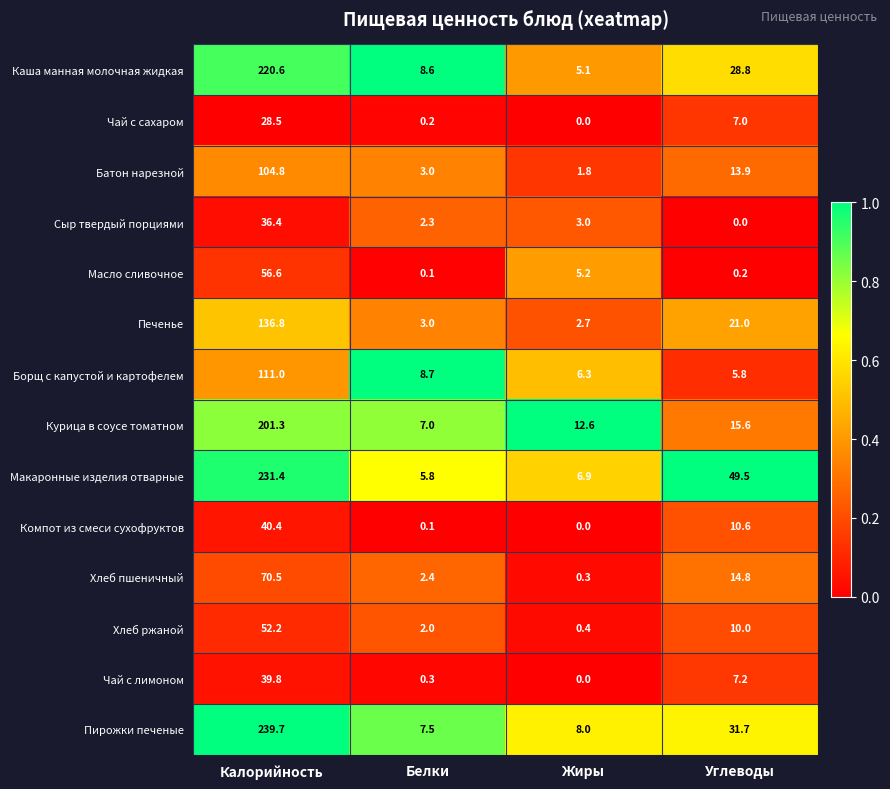

What is the difference between the second highest and minimum values in the Макаронные изделия отварные series?

43.7